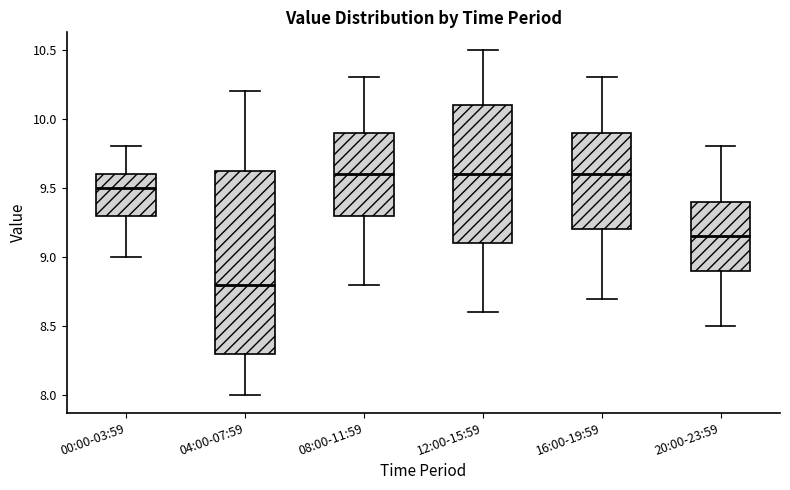

Reading left to right, transcribe this box plot: for each box, give where its median line is, the range the box spans, and where its two whiskers end, as read against the y-axis. The values are not printed on the chart, so give them approximately, as read against the axis.

00:00-03:59: median 9.50, box 9.30 to 9.60, whiskers 9.00 to 9.80
04:00-07:59: median 8.80, box 8.30 to 9.65, whiskers 8.00 to 10.20
08:00-11:59: median 9.60, box 9.30 to 9.90, whiskers 8.80 to 10.30
12:00-15:59: median 9.60, box 9.10 to 10.10, whiskers 8.60 to 10.50
16:00-19:59: median 9.60, box 9.20 to 9.90, whiskers 8.70 to 10.30
20:00-23:59: median 9.15, box 8.90 to 9.40, whiskers 8.50 to 9.80